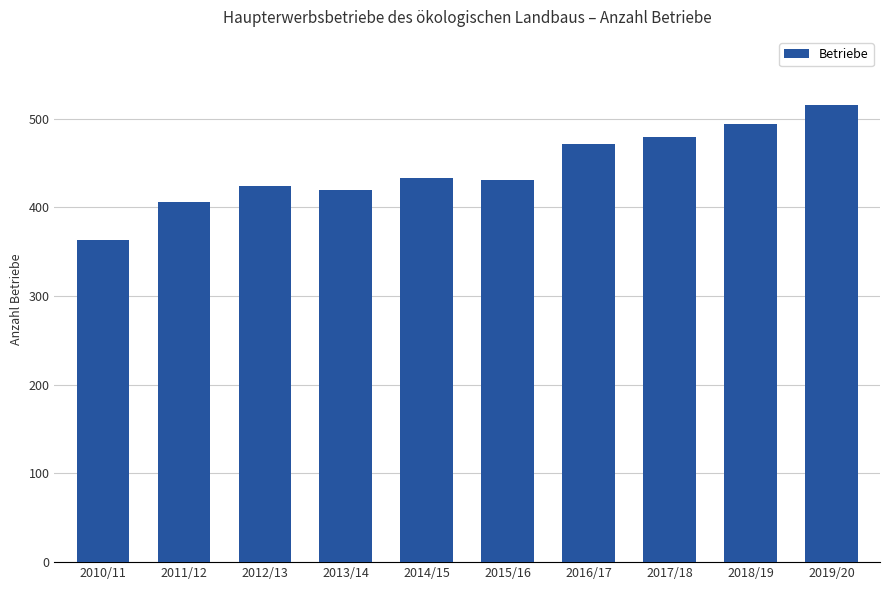

What is the approximate value at 2017/18, to the nearest 10?

480